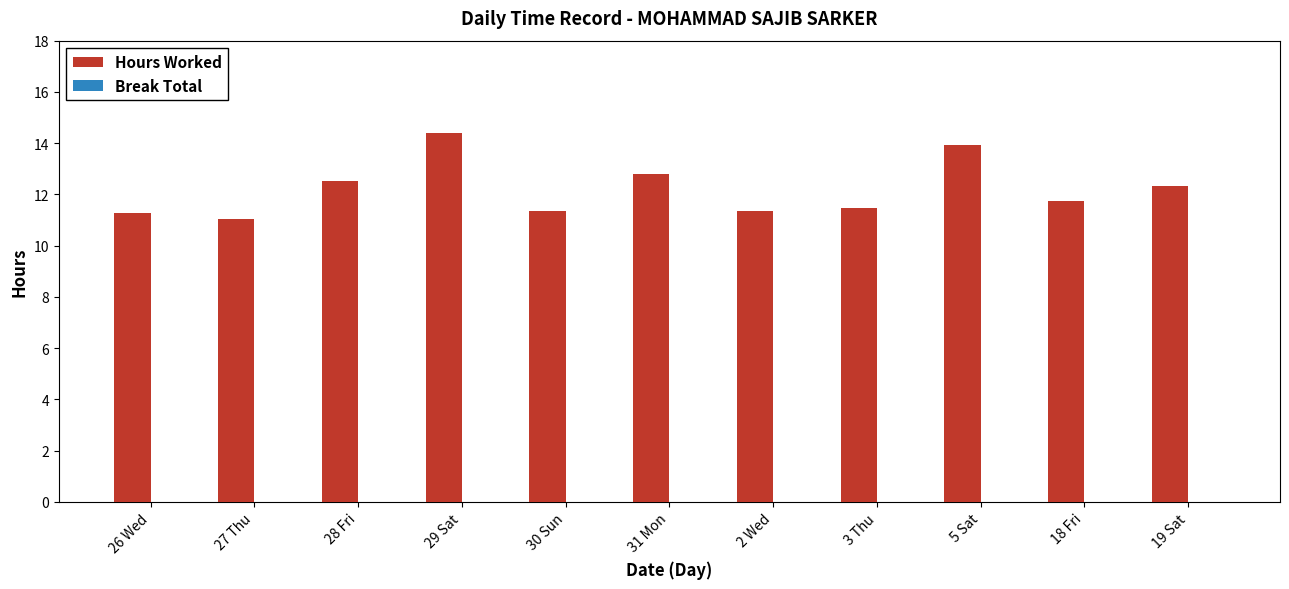

What is the ratio of the value at 27 Thu to the value at 29 Sat?

0.8